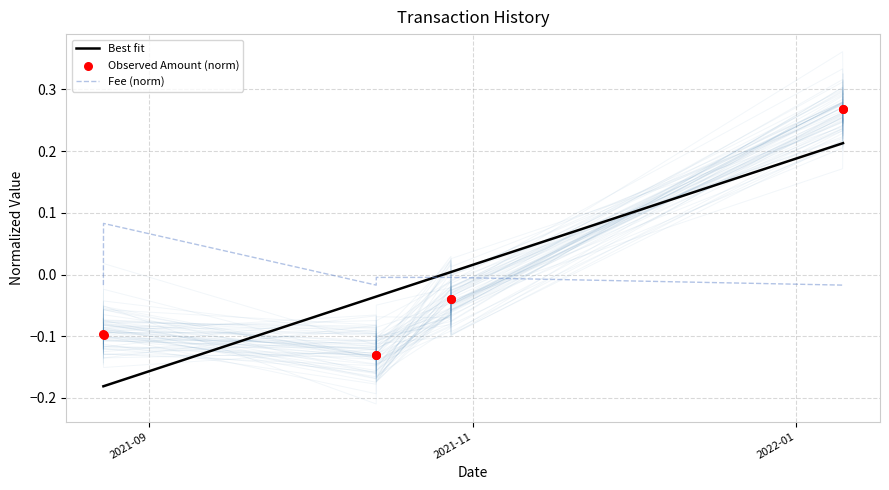

Which series contains the highest Y value?

Observed Amount (norm)